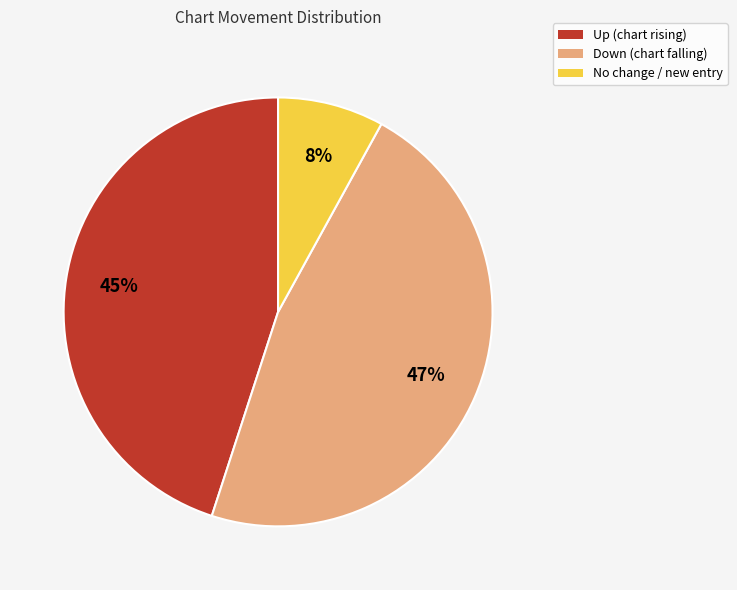

Do Up (chart rising) and Down (chart falling) together represent more than half of the pie?

Yes